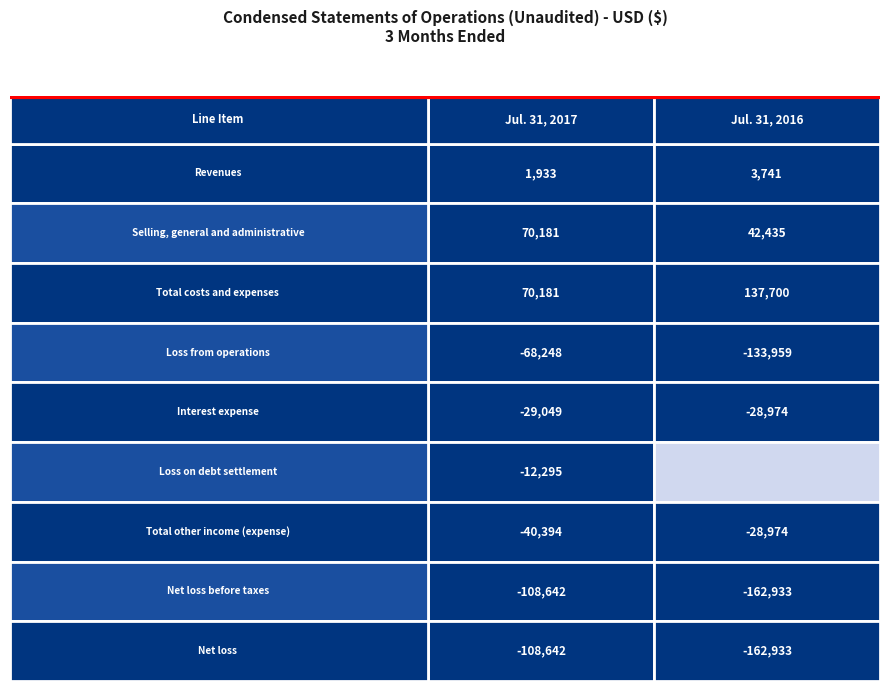

What value does the Loss on debt settlement series have at Revenues, to the nearest 50?

-12300